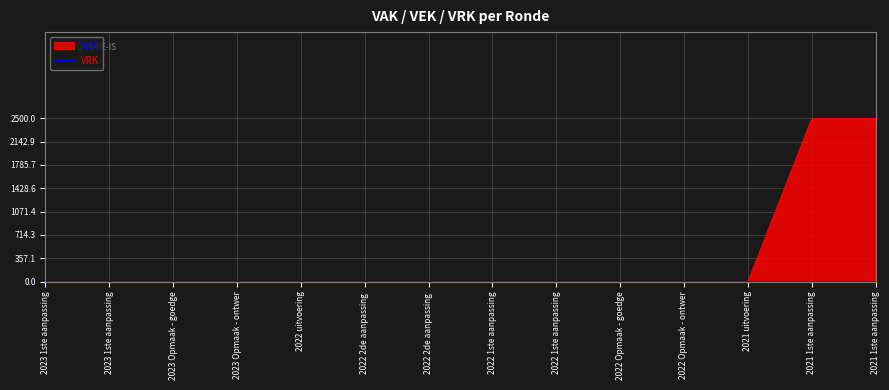

What is the difference between the second highest and second lowest values?

2500